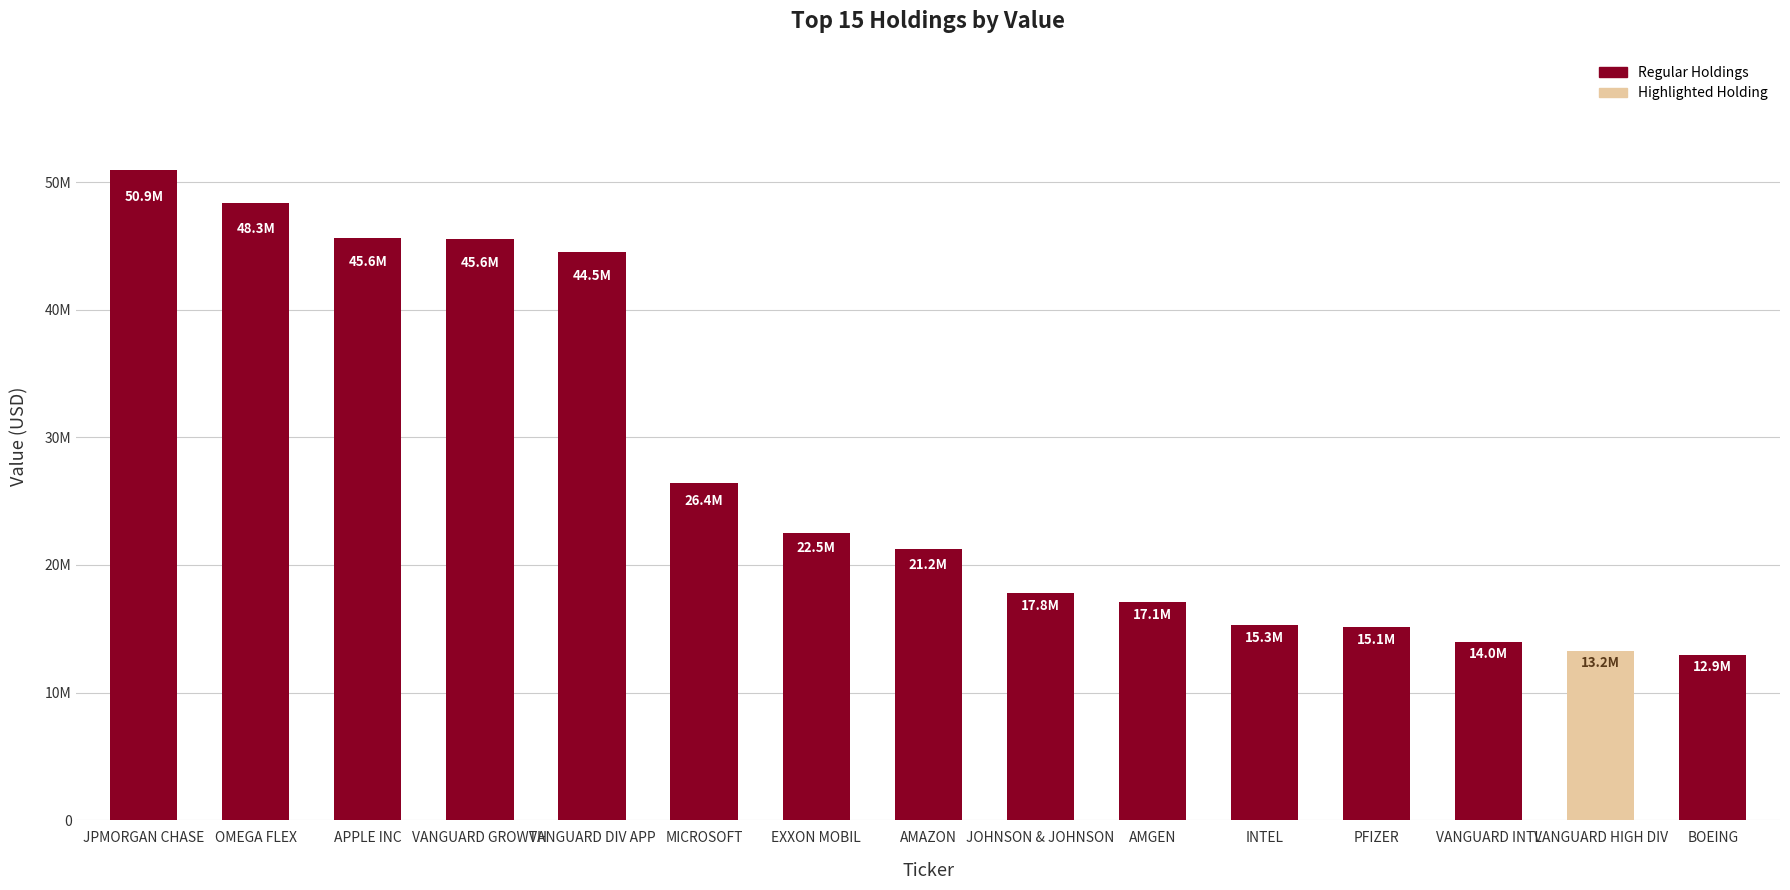

Which category has the lowest value across all series?

BOEING